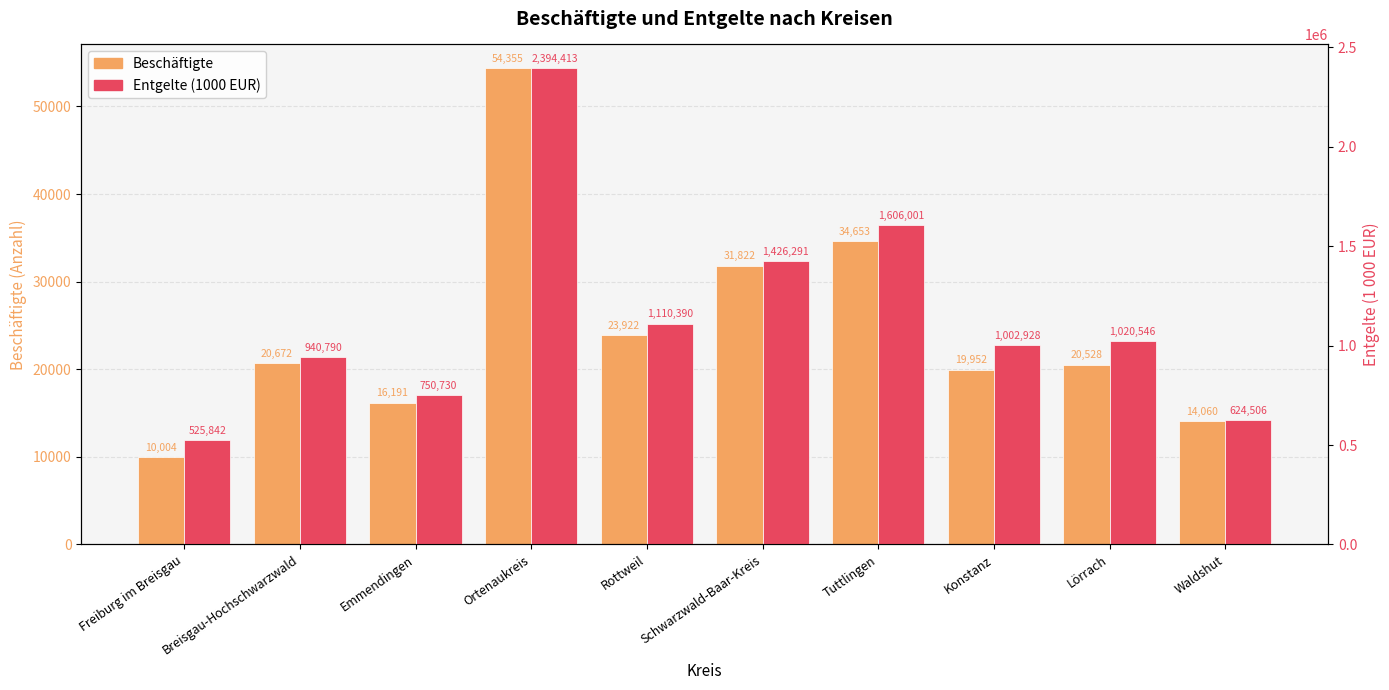

The Entgelte (1000 EUR) series shows 1295171 at Ortenaukreis. True or false?

False